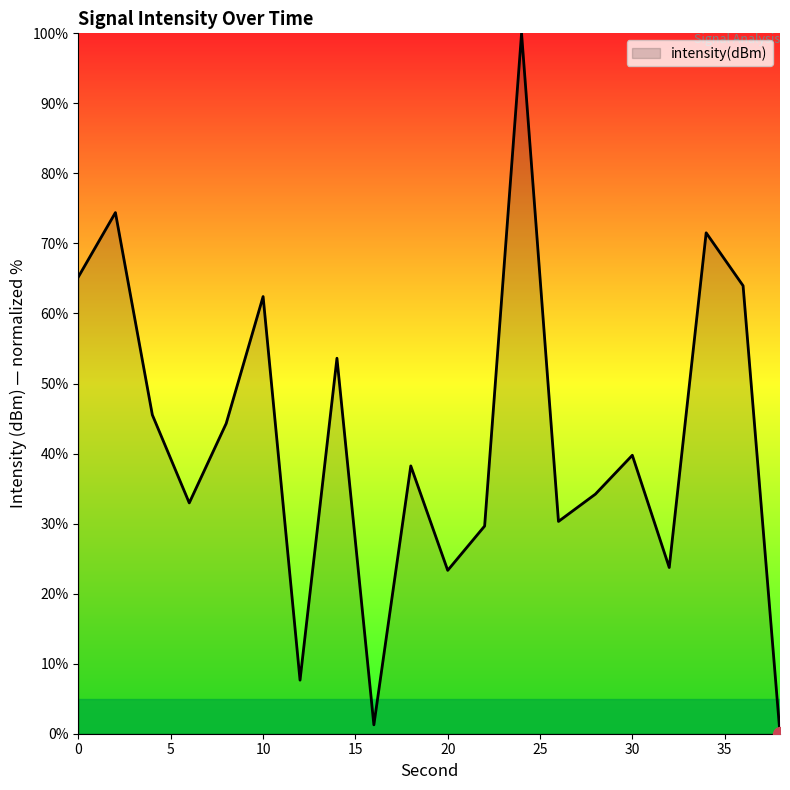

What is the maximum value shown in the chart?

100.0